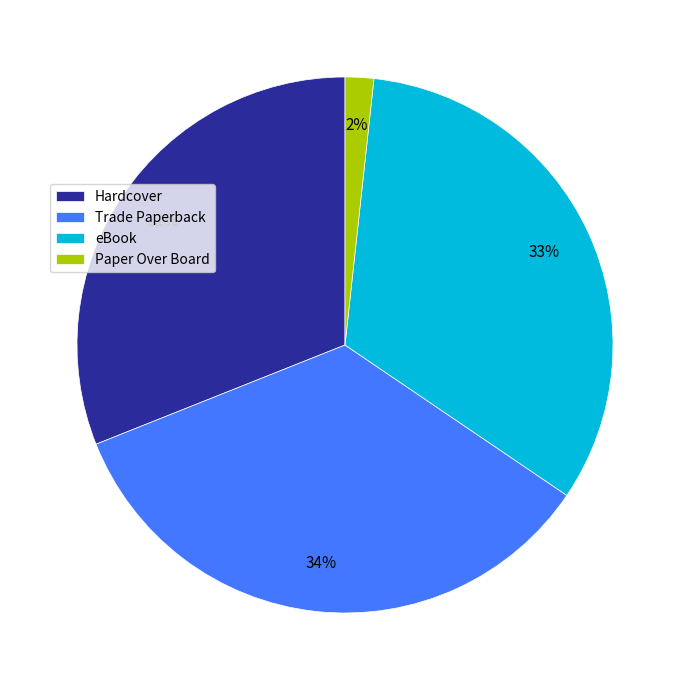

Which slice is the smallest?

Paper Over Board